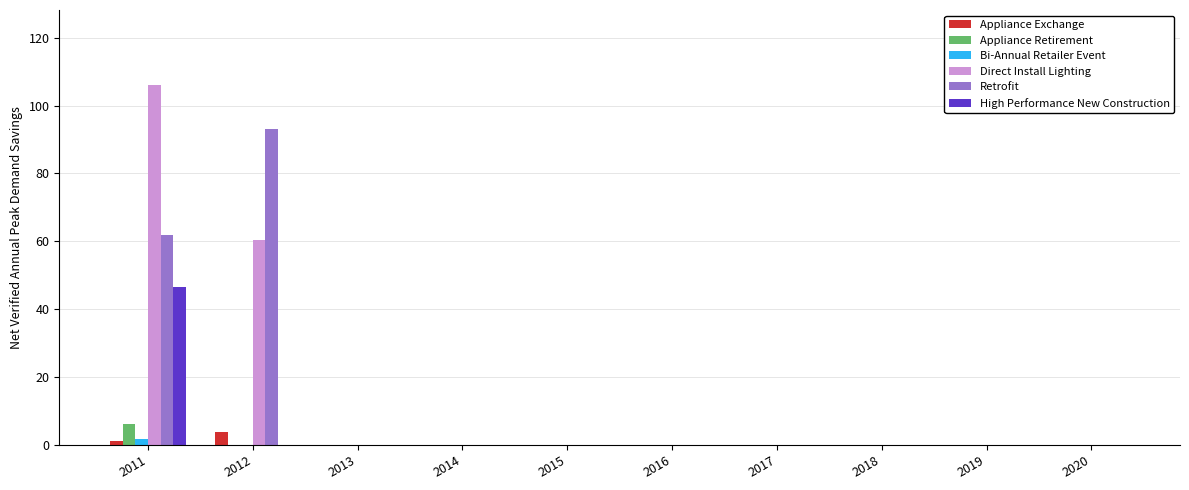

At which category is the sum across all series the highest?

2011